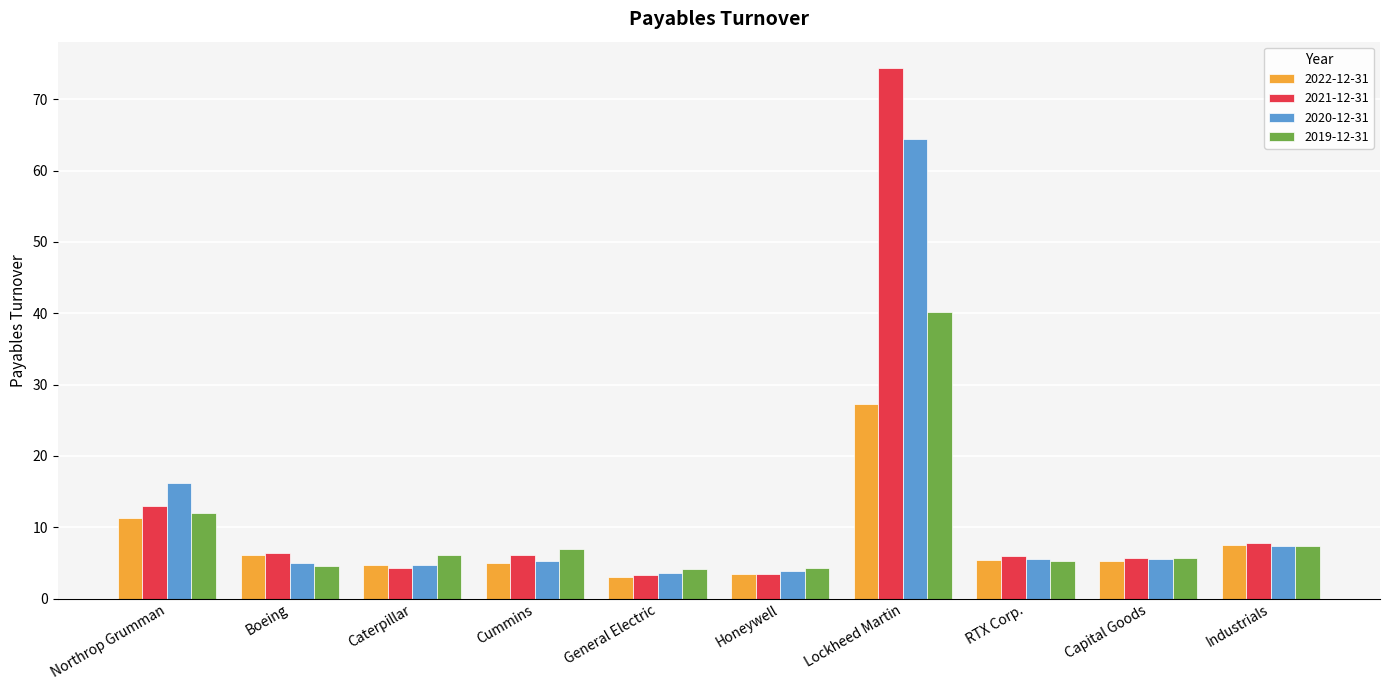

What is the sum of the 2019-12-31 values at Cummins and Caterpillar?

13.1